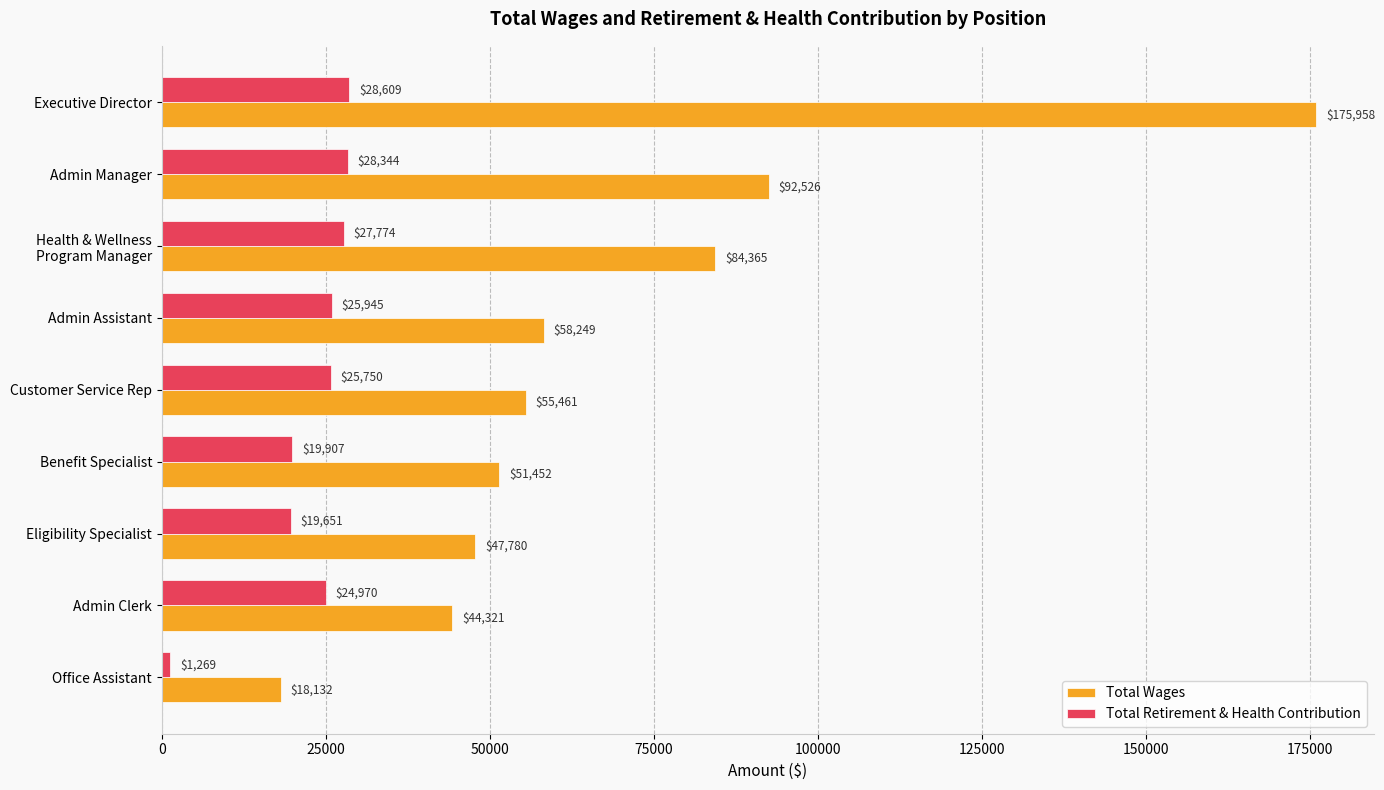

The Total Wages series shows 175958 at Executive Director. True or false?

True